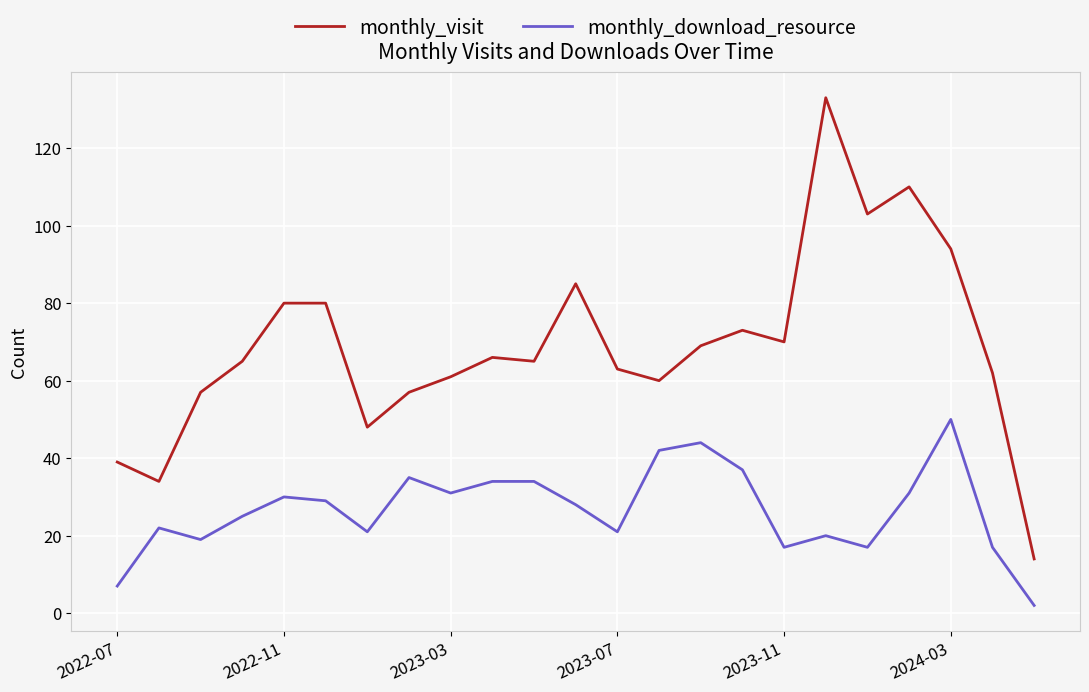

What is the difference between the second highest and second lowest values in the monthly_visit series?

76